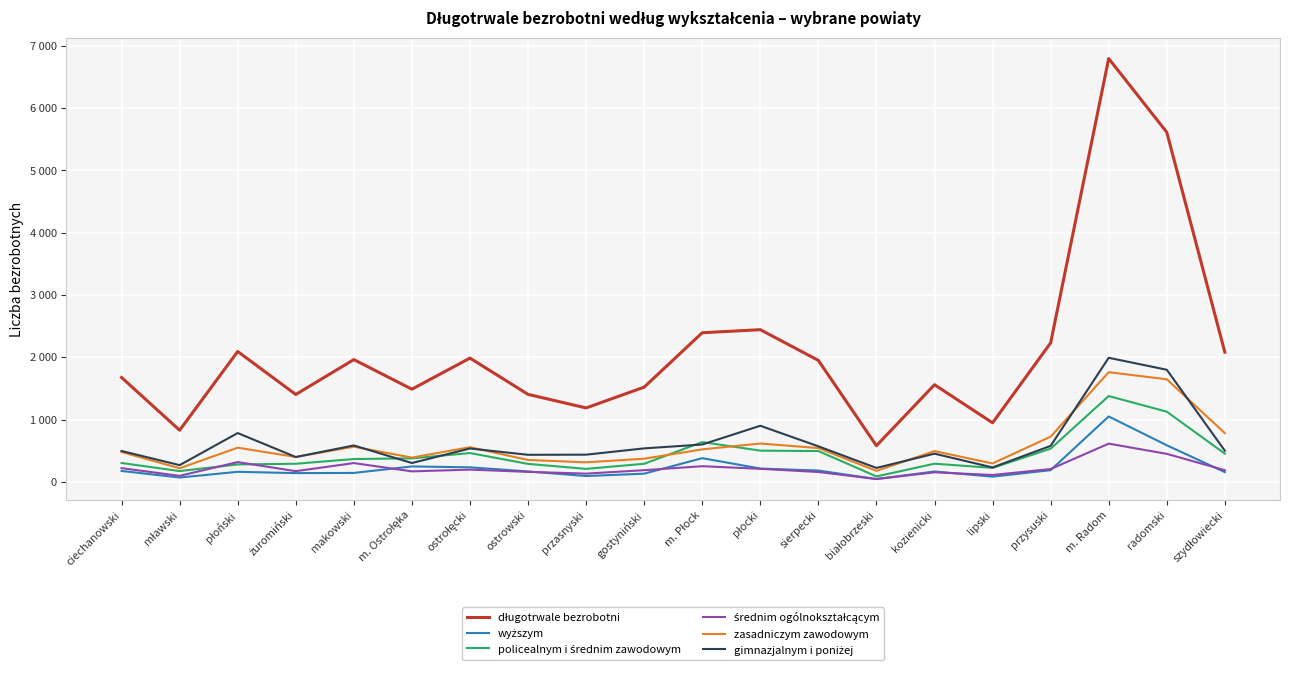

Which label corresponds to the largest value in the chart?

m. Radom